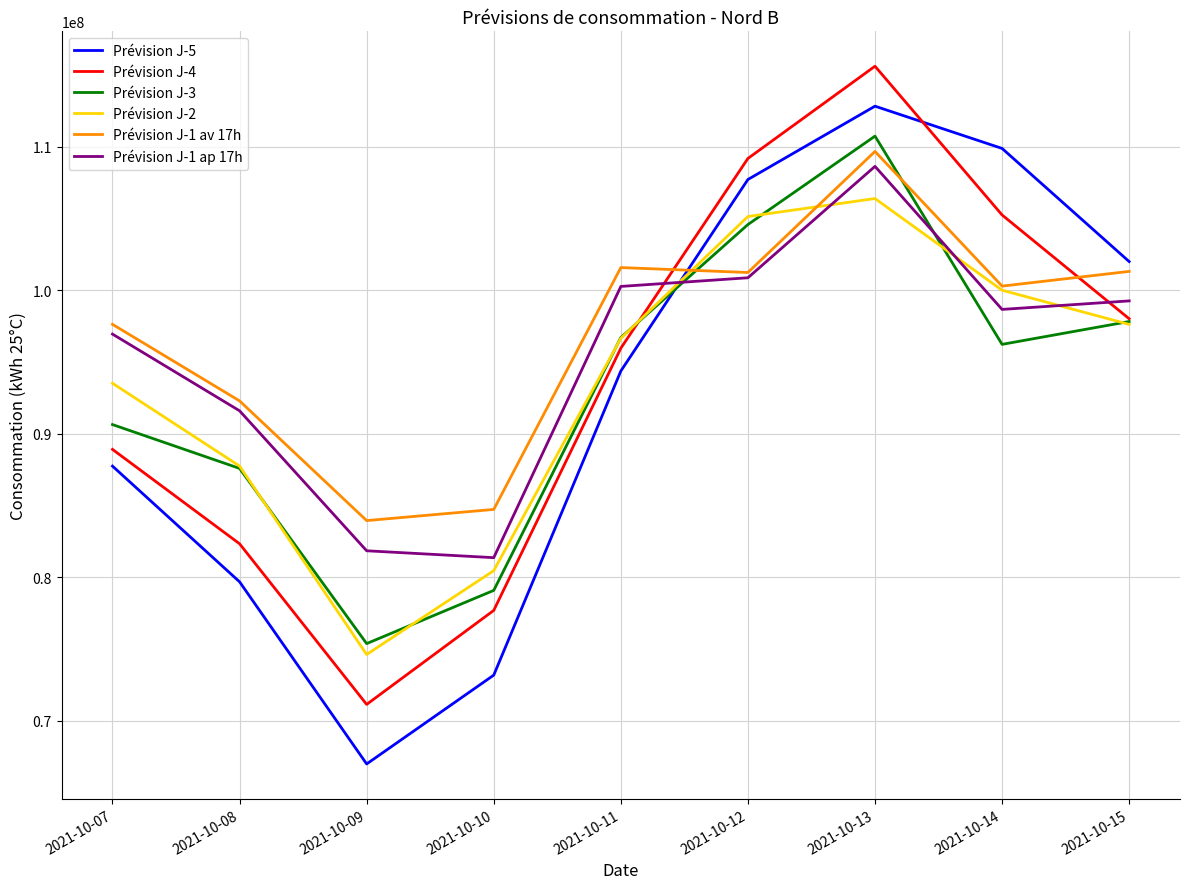

At which category is the sum across all series the highest?

2021-10-13